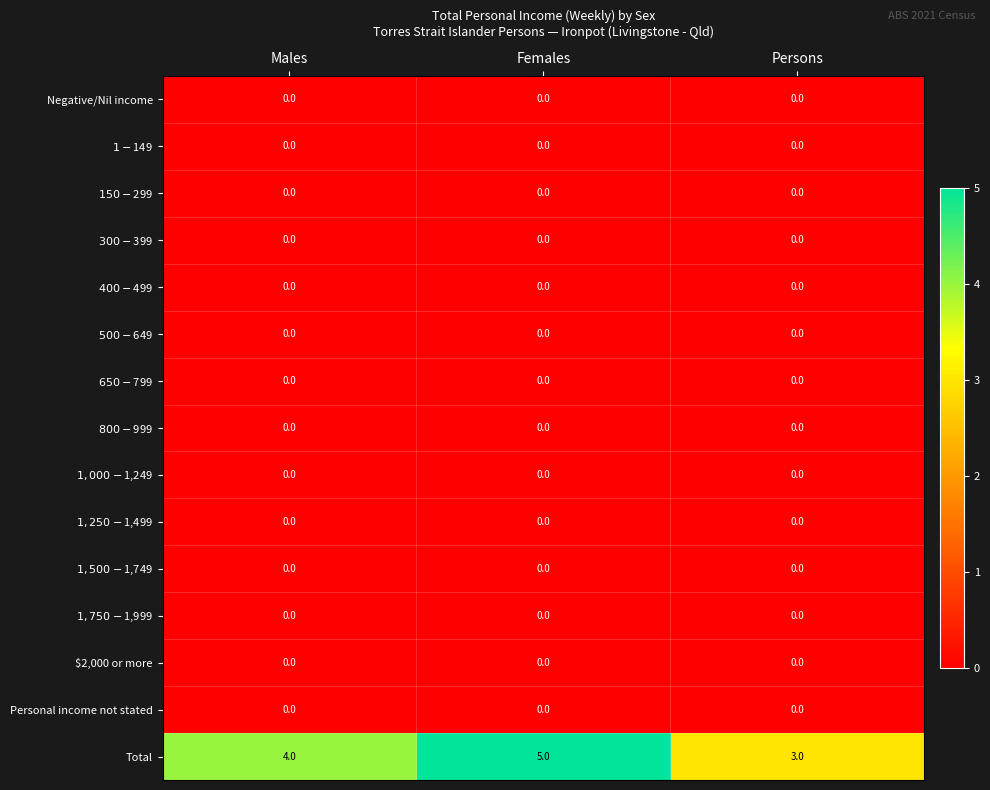

At how many categories does at least one series exceed 1?

3